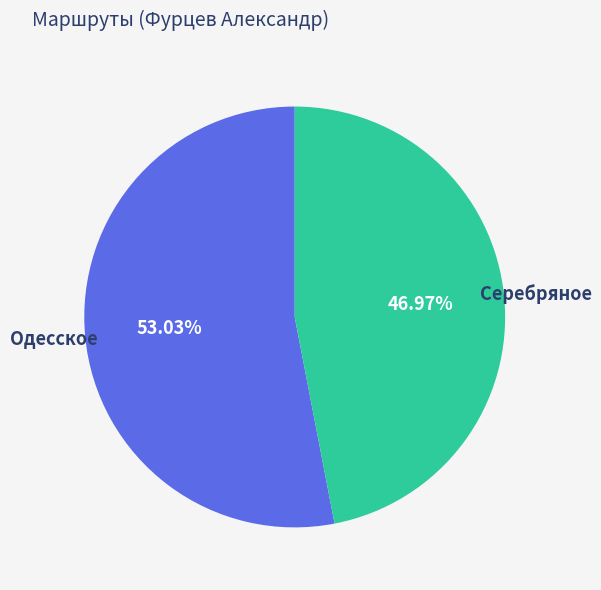

How many segments does this pie chart have?

2